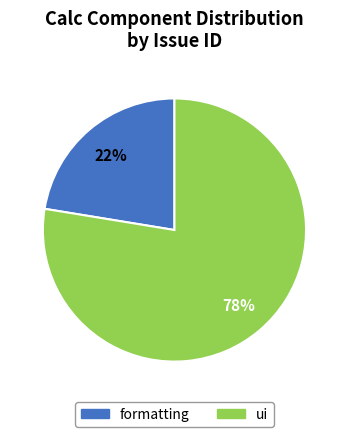

Which slice is the smallest?

formatting